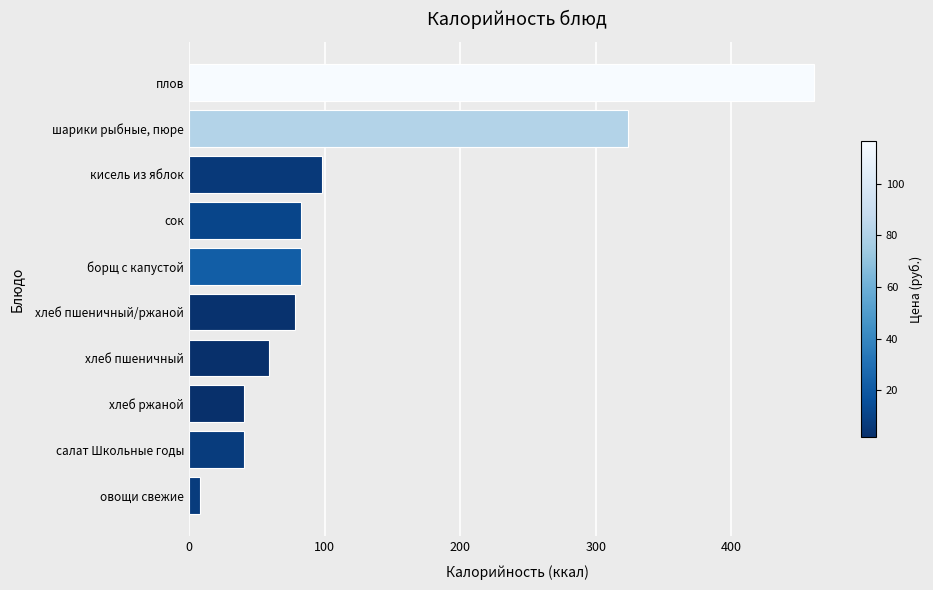

Between хлеб пшеничный and плов, which is larger?

плов